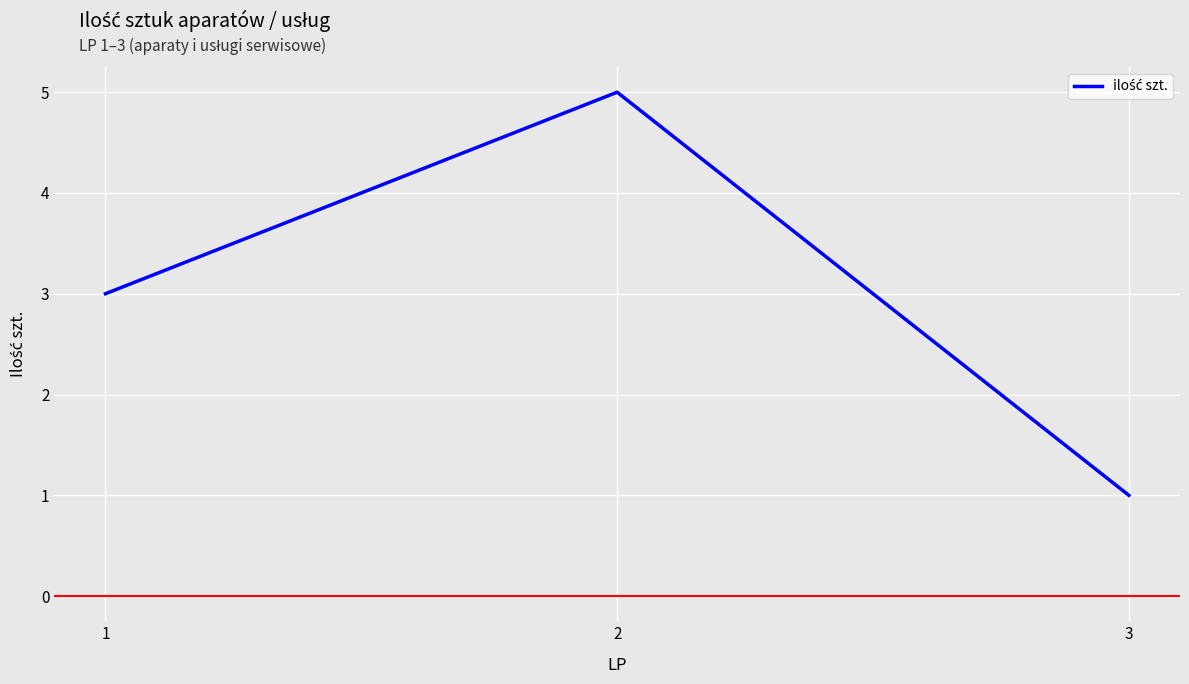

Count the number of data series in this chart.

1